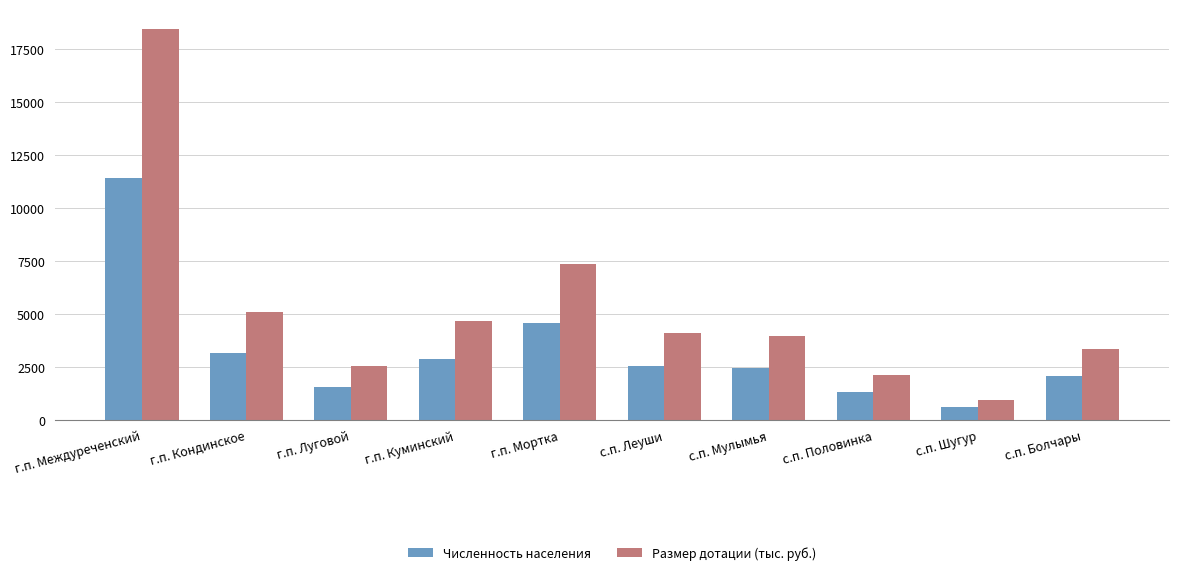

Does the chart contain stacked bars?

No